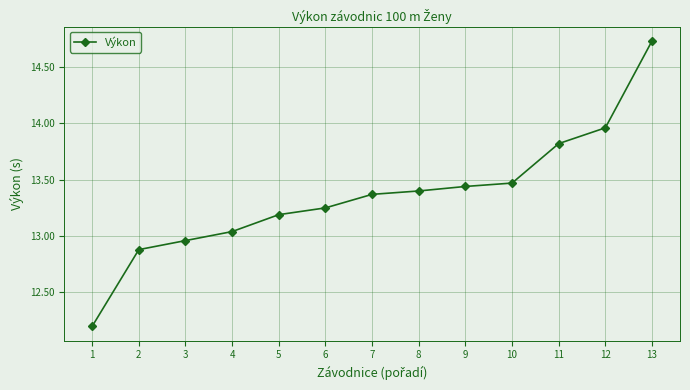

List the labels in order of value, largest first.

13, 12, 11, 10, 9, 8, 7, 6, 5, 4, 3, 2, 1